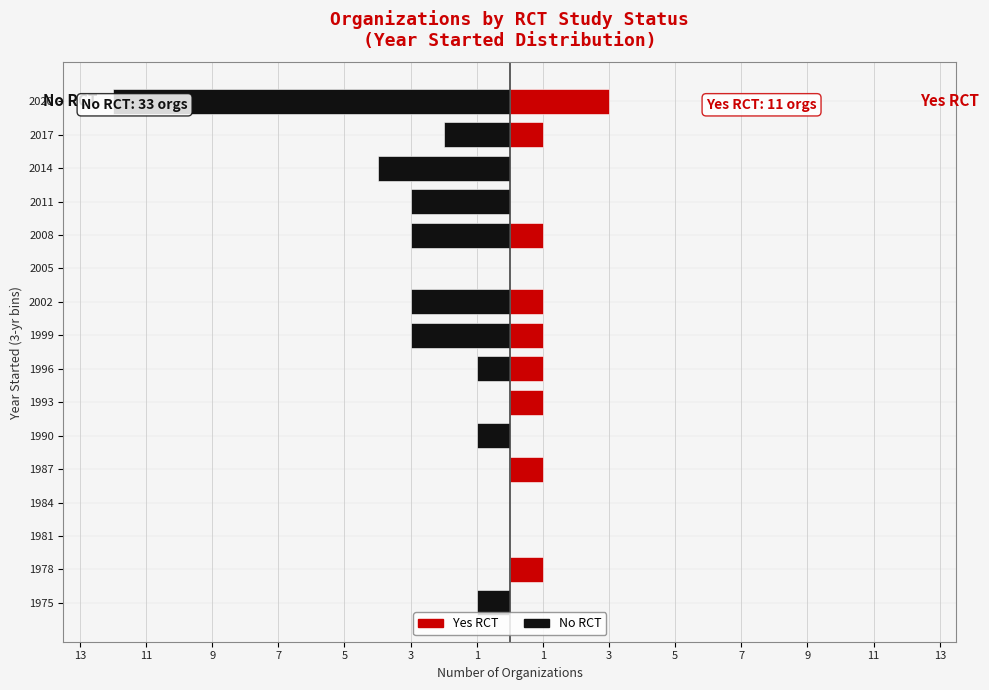

What is the smallest value displayed?

-12